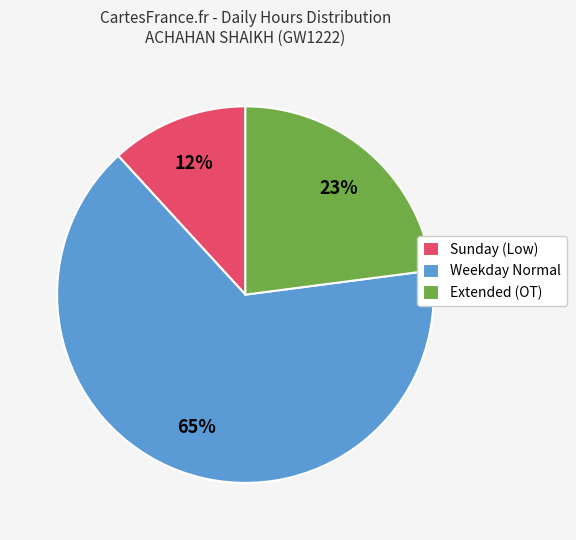

To the nearest percent, what percentage of the pie is Weekday Normal?

65%